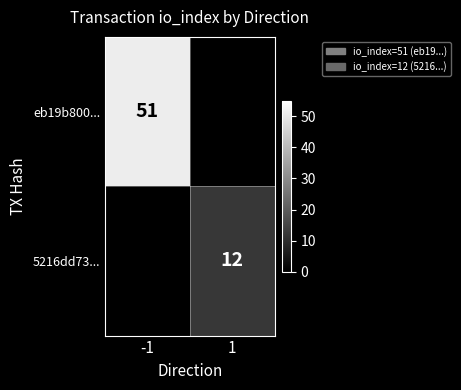

Is it true that 5216dd73... equals 12 at 1?

True